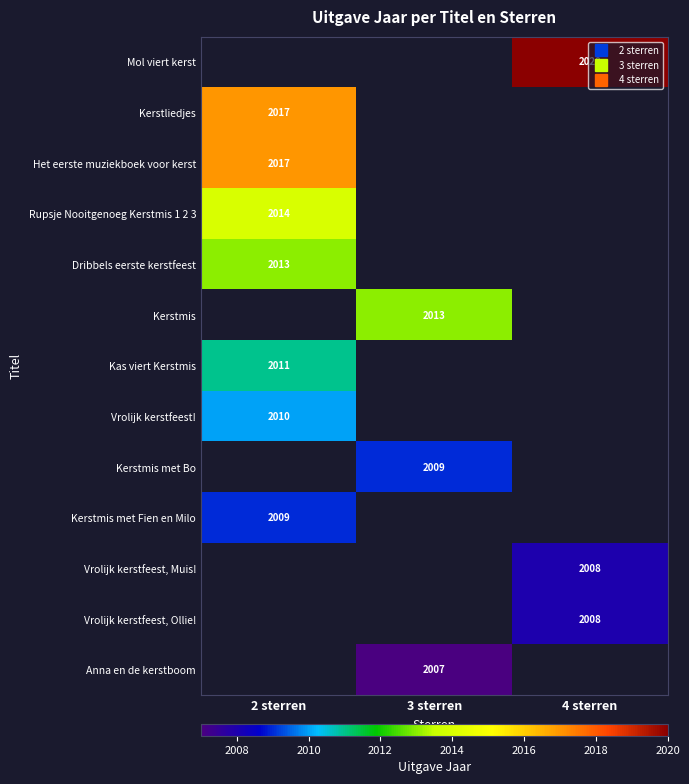

Is the value of Dribbels eerste kerstfeest at 2 sterren greater than the value of Vrolijk kerstfeest! at 2 sterren?

Yes